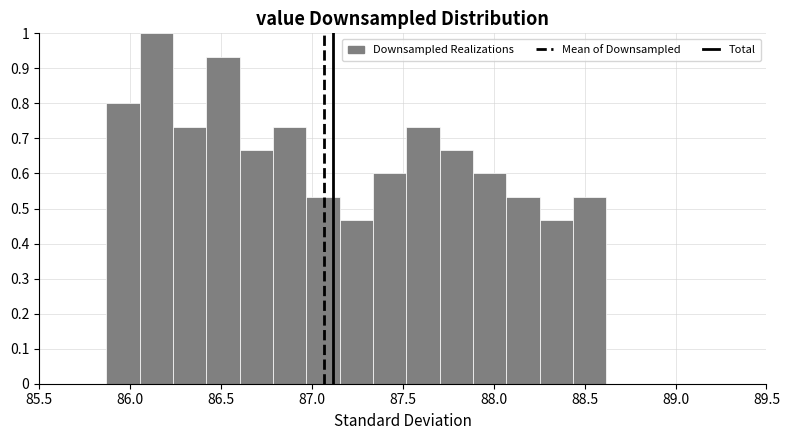

Around what value on the x-axis is the tallest bar? Give the approximate position of its centre, as read against the axis.

86.15